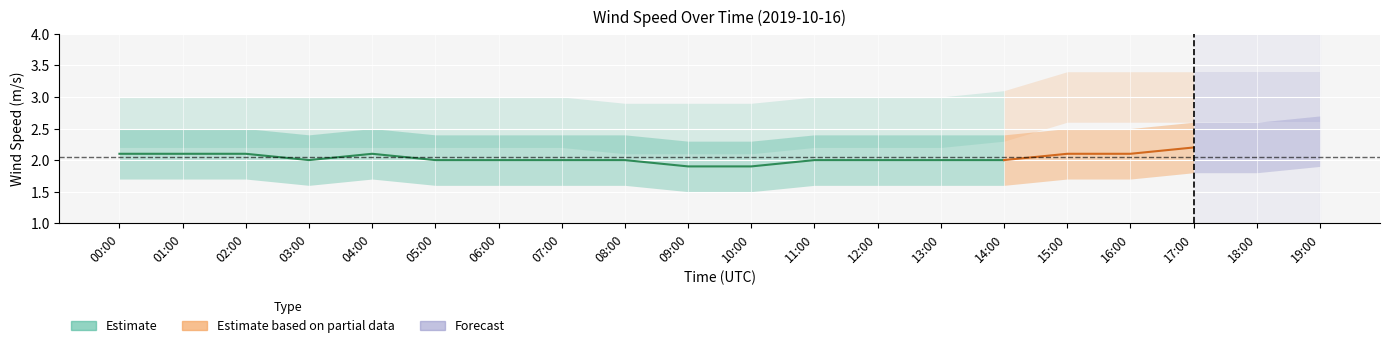

Read the wind_spd_max_upper value at 08:00.

2.9